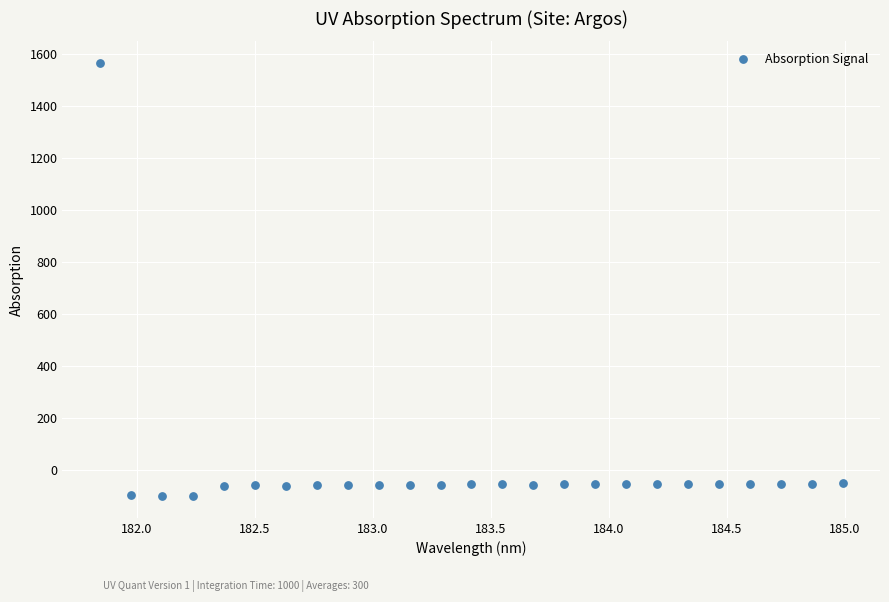

What is the range of X values (max minus min)?

3.1